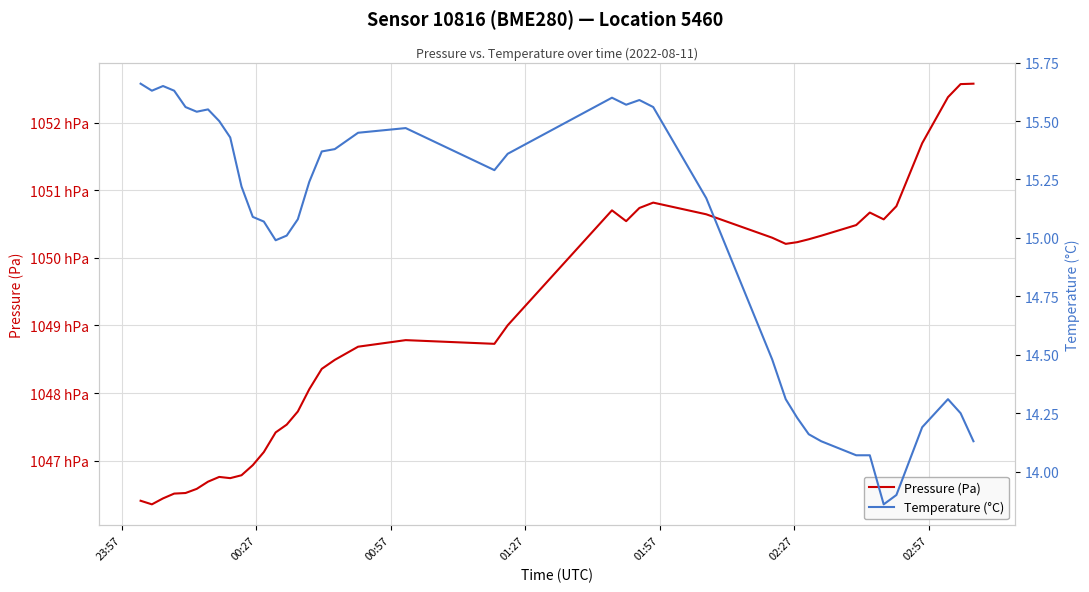

At which category does Temperature (°C) reach its first local peak?

00:57